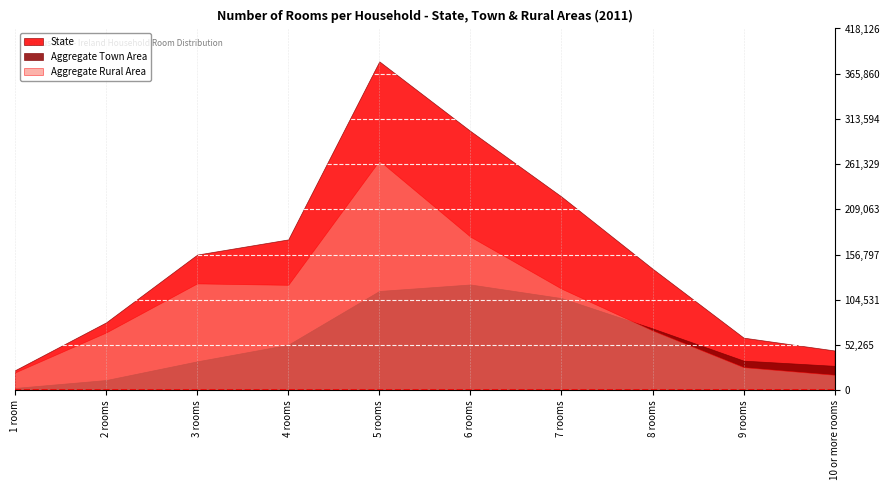

True or false: State and Aggregate Town Area cross at least once.

False